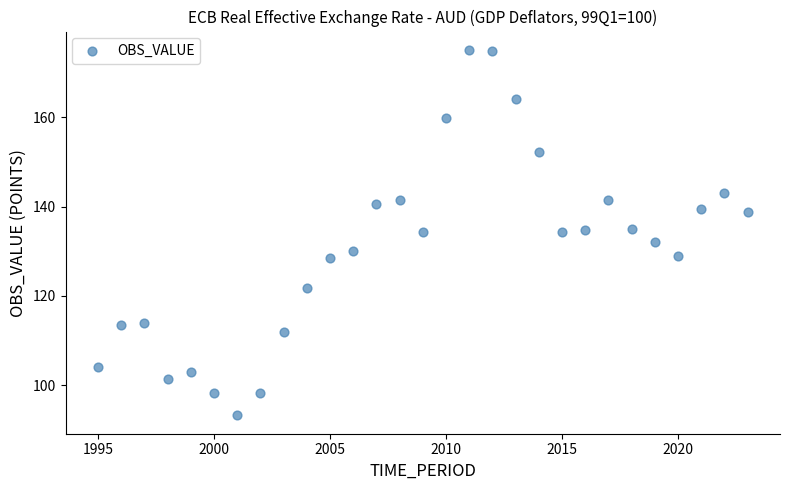

What is the range of X values (max minus min)?

28.0